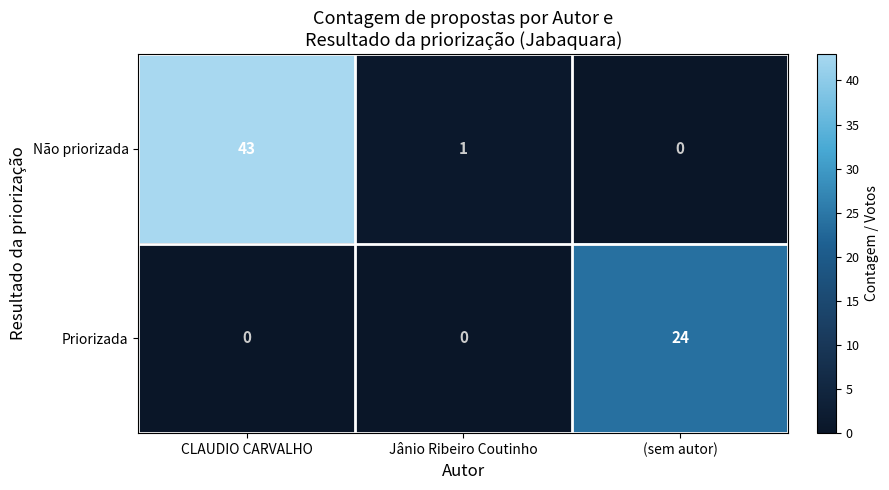

Reading left to right, list all the values displayed in this chart.

Não priorizada: 43	1	0
Priorizada: 0	0	24